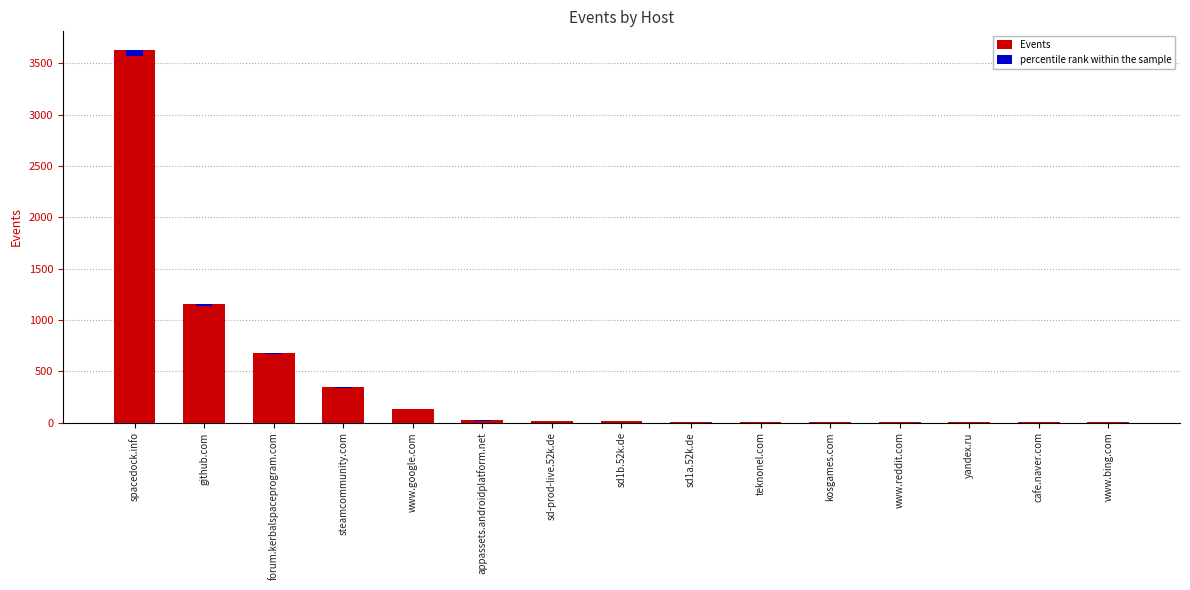

True or false: Events has a value of 4.0 at www.reddit.com.

True